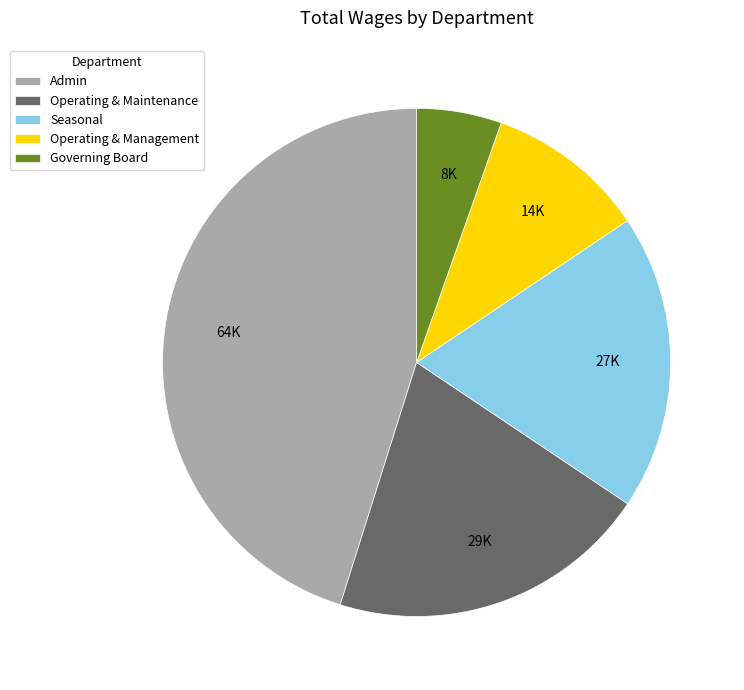

Which category has the smallest portion of the pie?

Governing Board